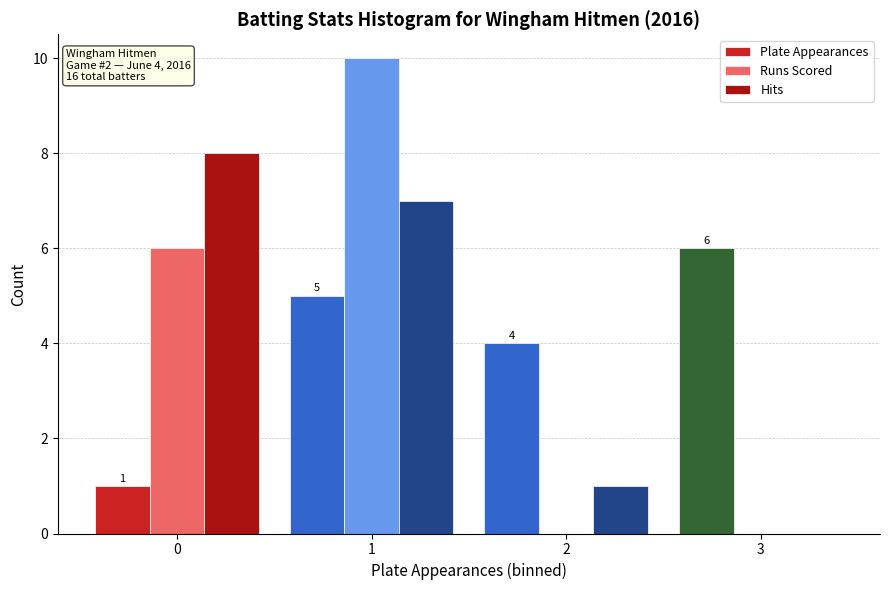

In the Hits series, which range on the x-axis has the tallest bar?

-0.5 to 0.5